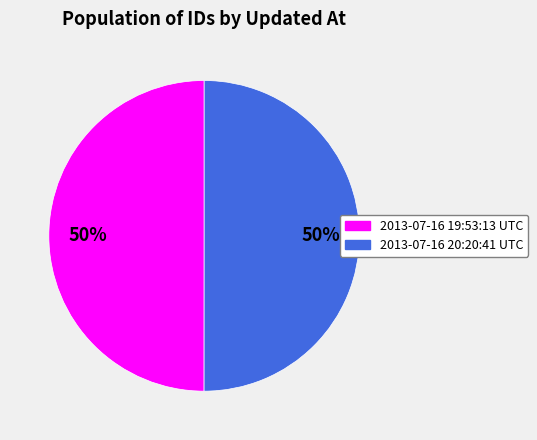

True or false: 2013-07-16 19:53:13 UTC accounts for 39% of the total.

False